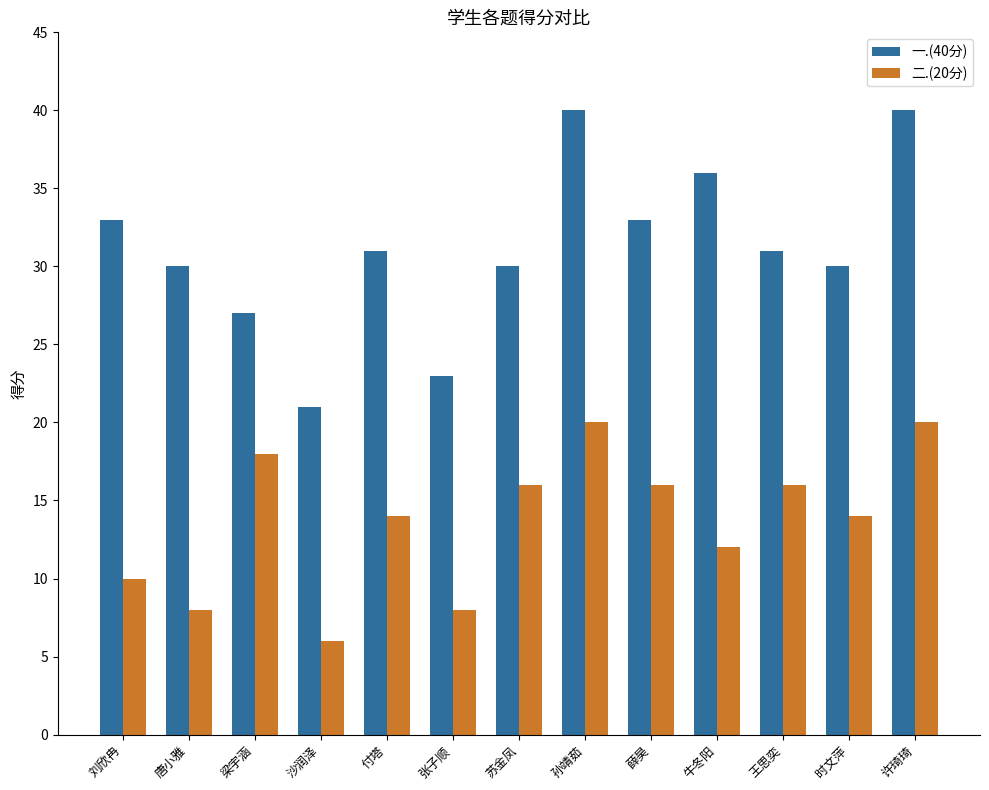

What is the label of the 11th bar from the right?

梁宇涵